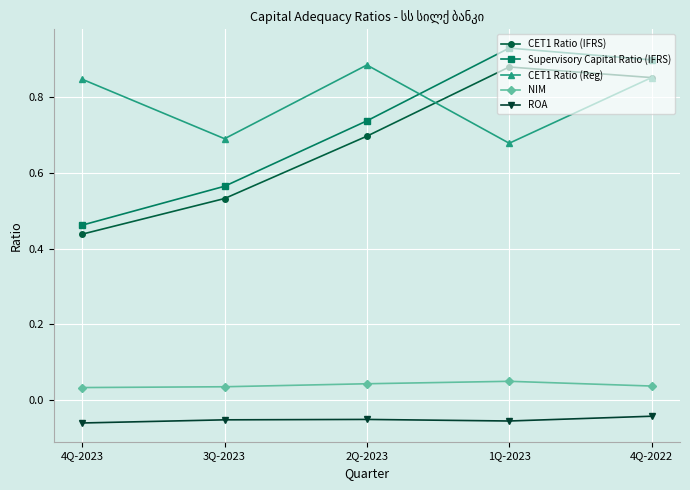

True or false: NIM and CET1 Ratio (Reg) cross at least once.

False